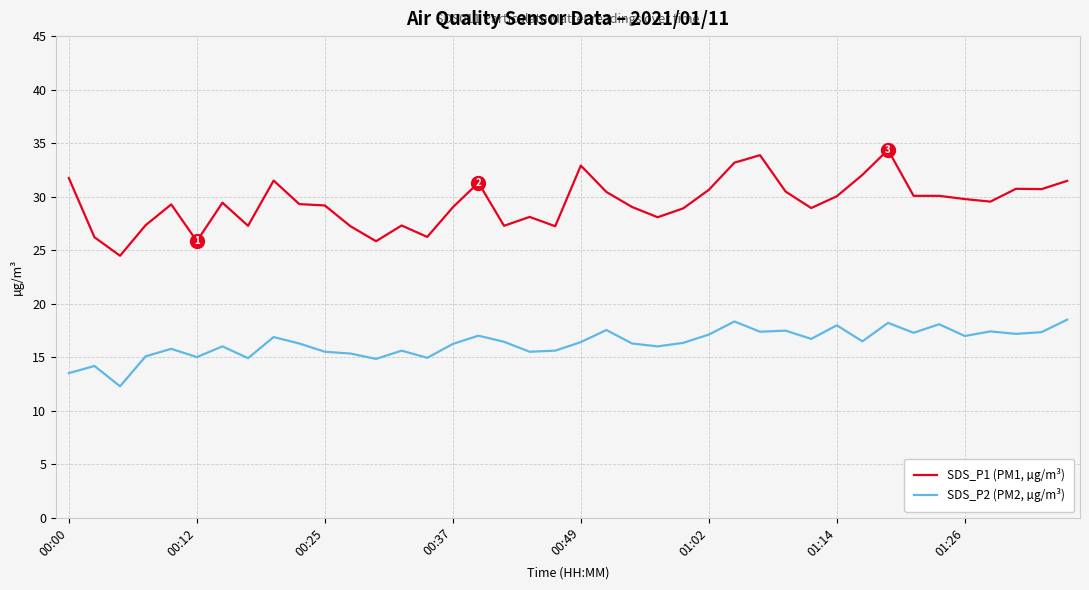

List the series in order of their overall mean, highest first.

SDS_P1 (PM1, µg/m³), SDS_P2 (PM2, µg/m³)